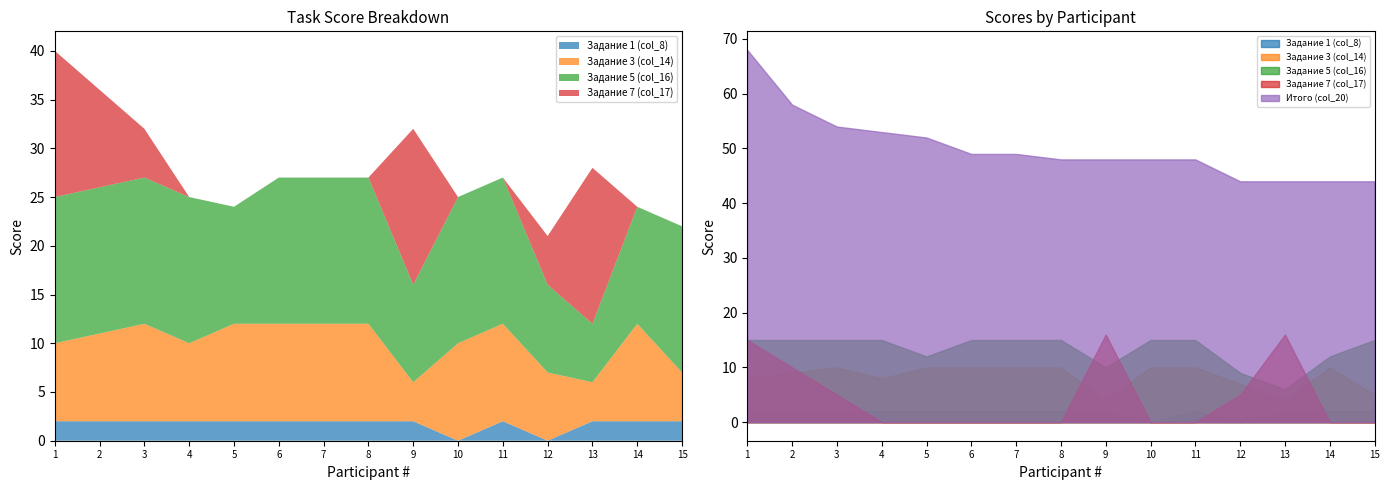

True or false: Итого (col_20) has a value of 54 at 3.

True